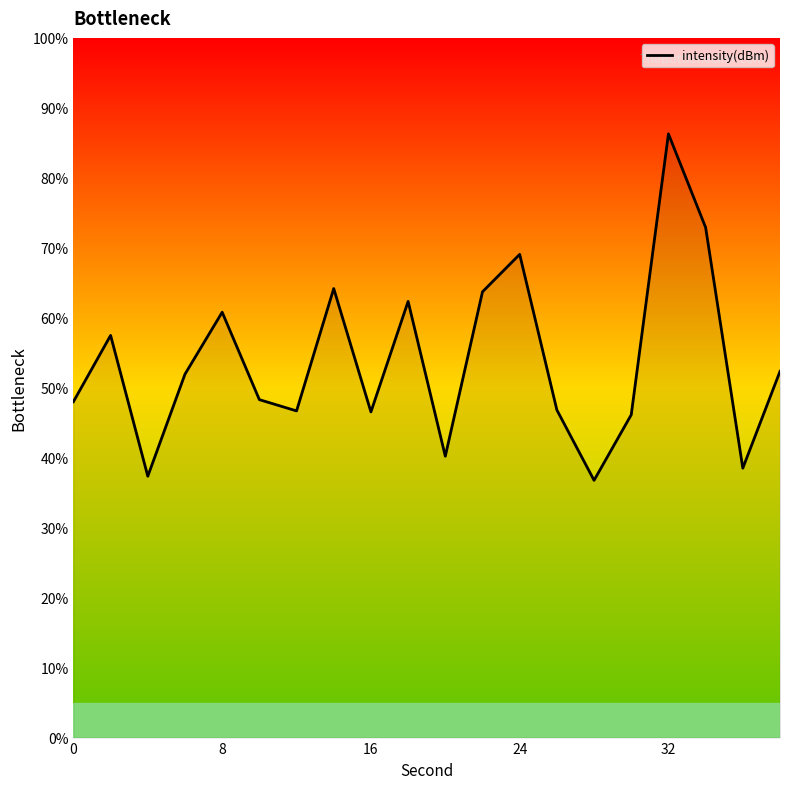

What is the maximum value shown in the chart?

86.3